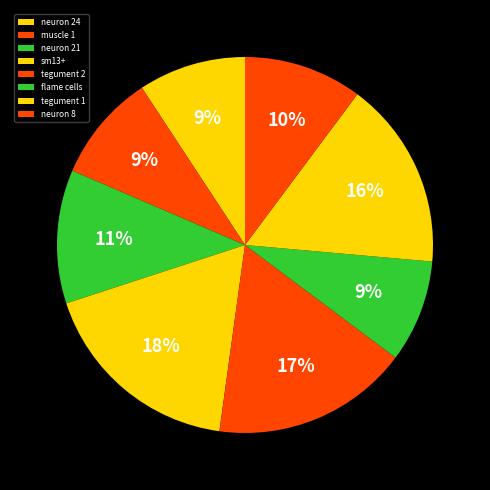

Do tegument 1 and flame cells together represent more than half of the pie?

No